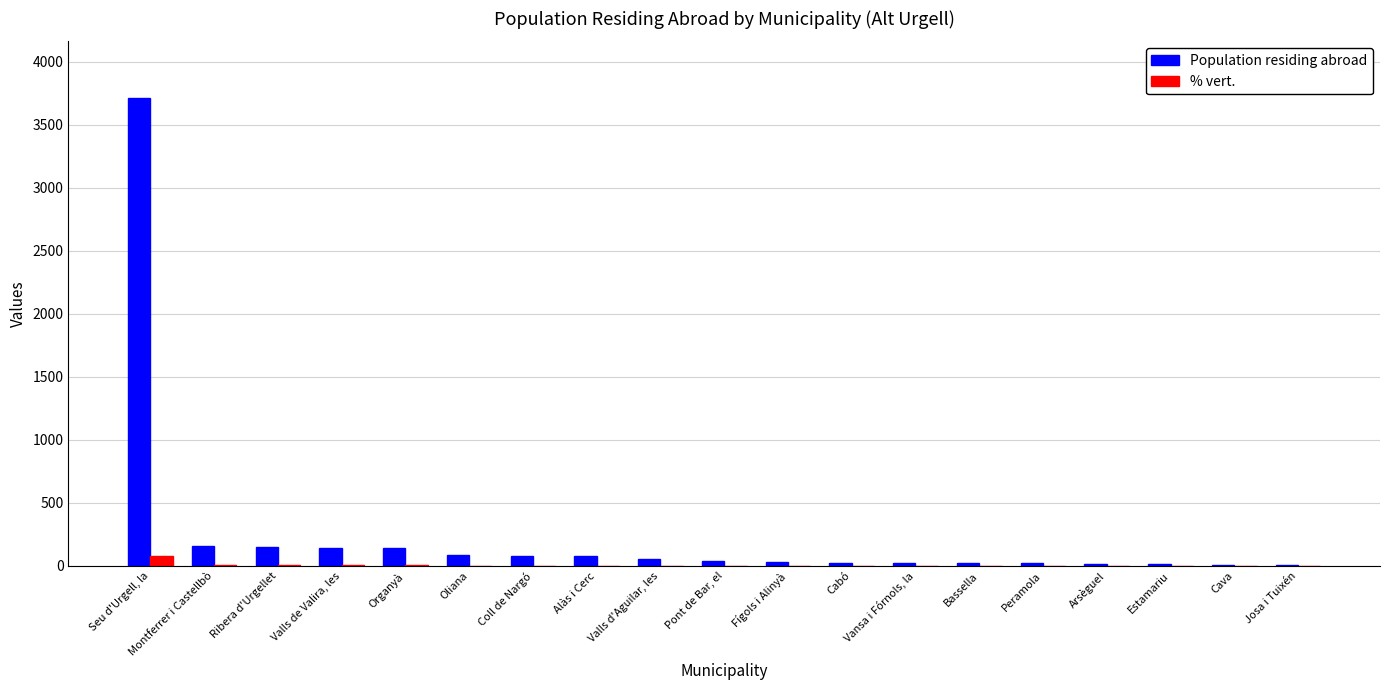

What is the sum of all % vert. values?

100.0